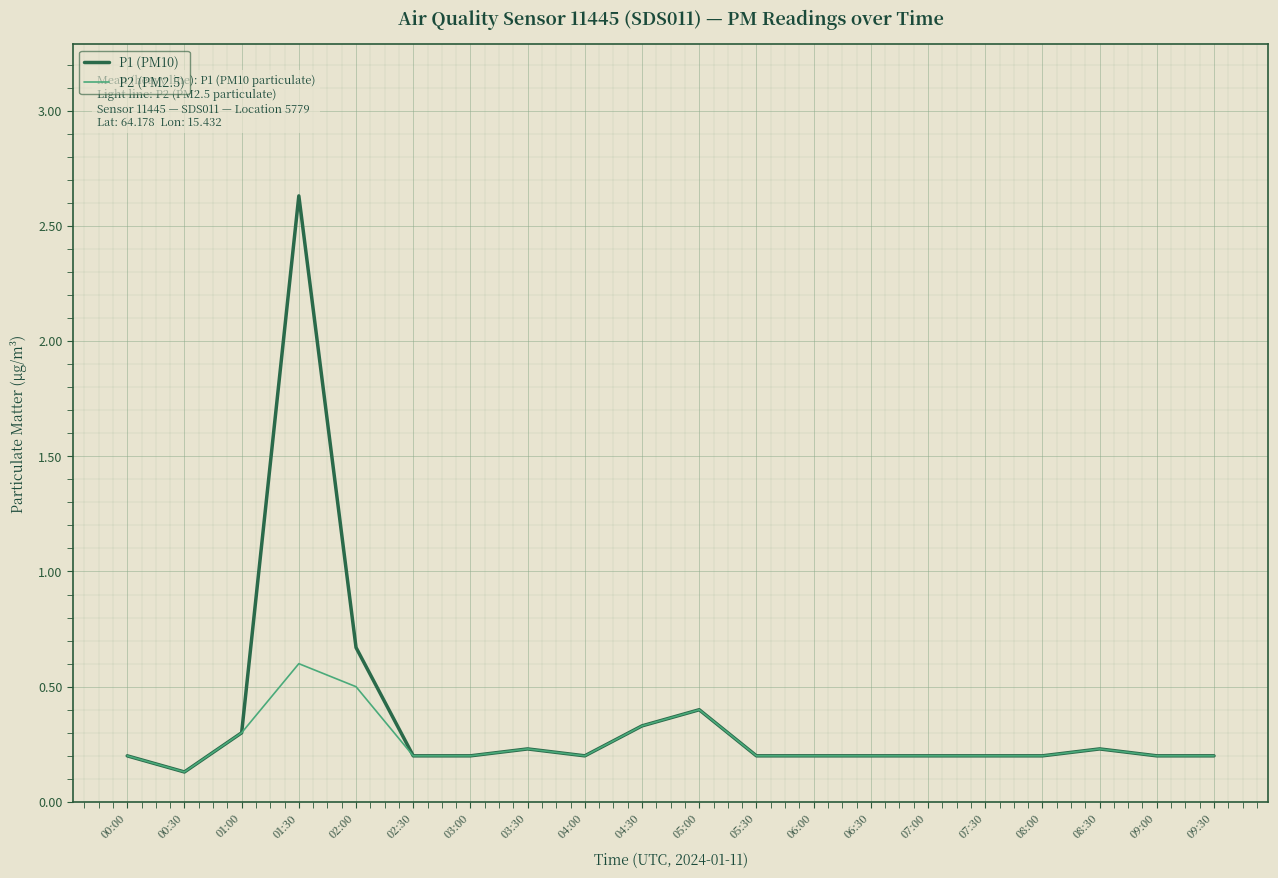

What is the difference between the maximum and minimum values in the P1 (PM10) series?

2.5